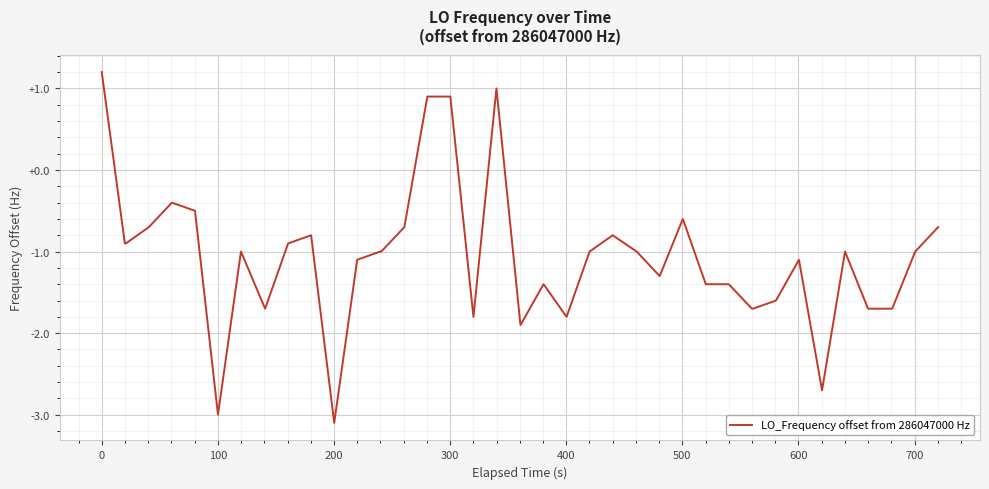

What is the maximum value shown in the chart?

1.2